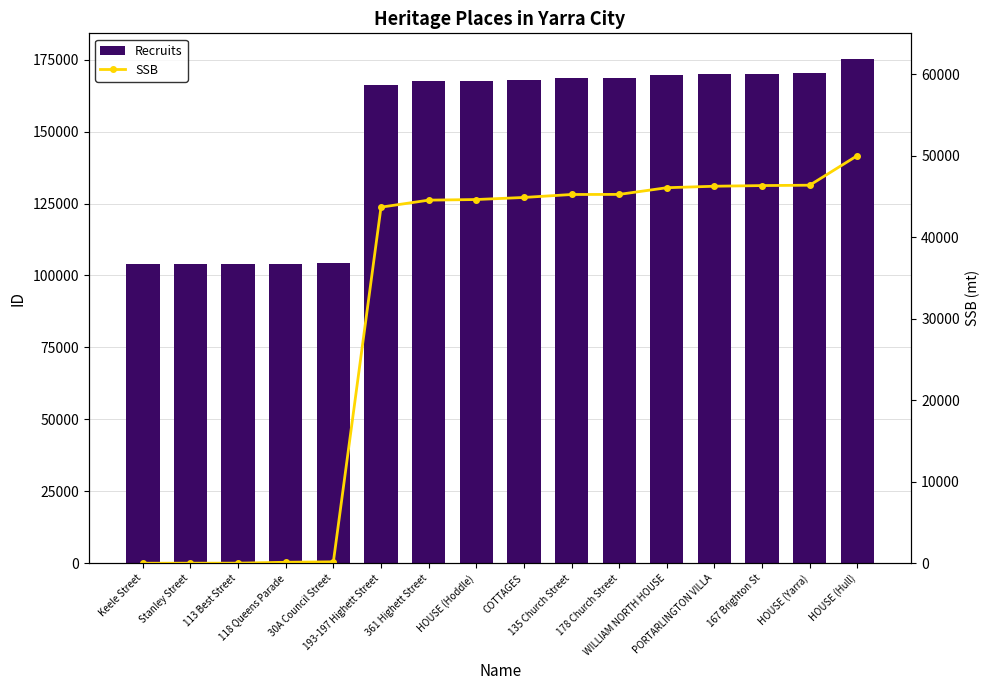

Rank the categories by Recruits value from lowest to highest.

Keele Street, Stanley Street, 113 Best Street, 118 Queens Parade, 30A Council Street, 193-197 Highett Street, 361 Highett Street, HOUSE (Hoddle), COTTAGES, 135 Church Street, 178 Church Street, WILLIAM NORTH HOUSE, PORTARLINGTON VILLA, 167 Brighton St, HOUSE (Yarra), HOUSE (Hull)